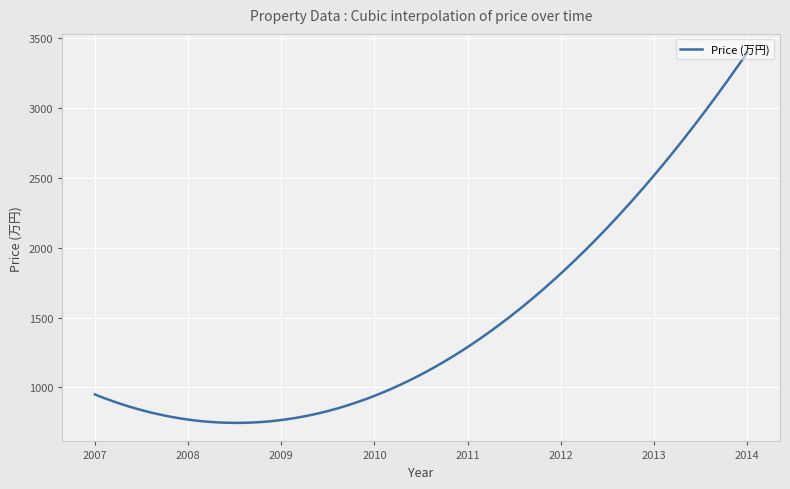

What is the greatest value displayed?

3400.0